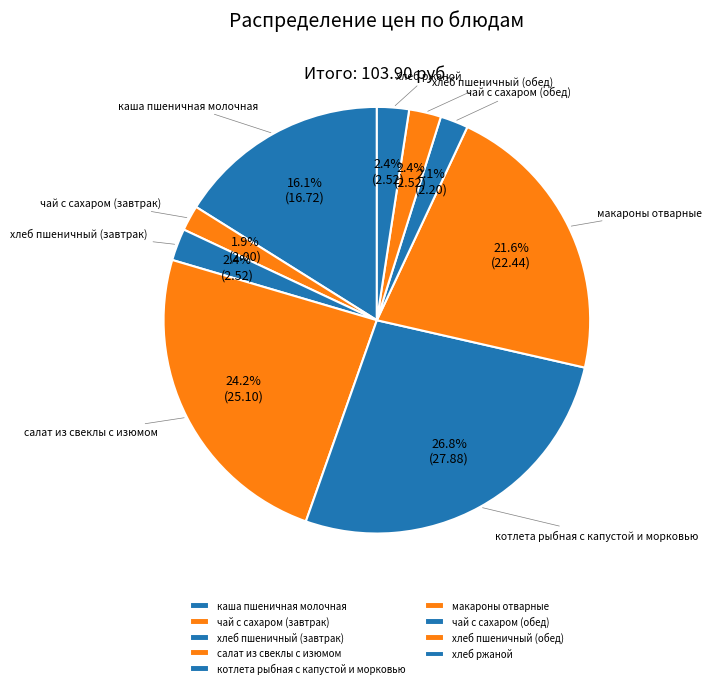

To the nearest percent, what is the average slice percentage?

11%